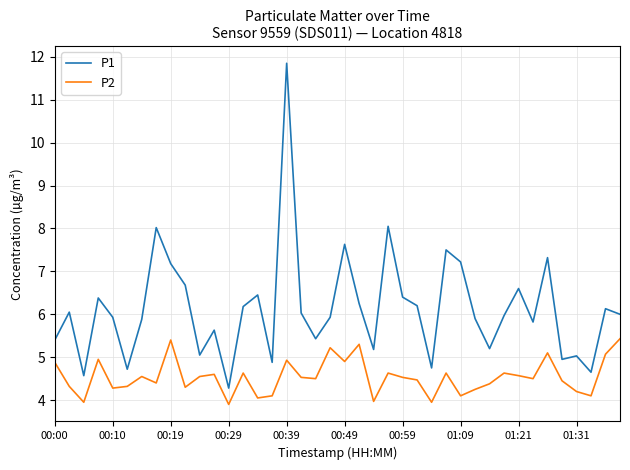

True or false: P2 and P1 intersect in this chart.

False